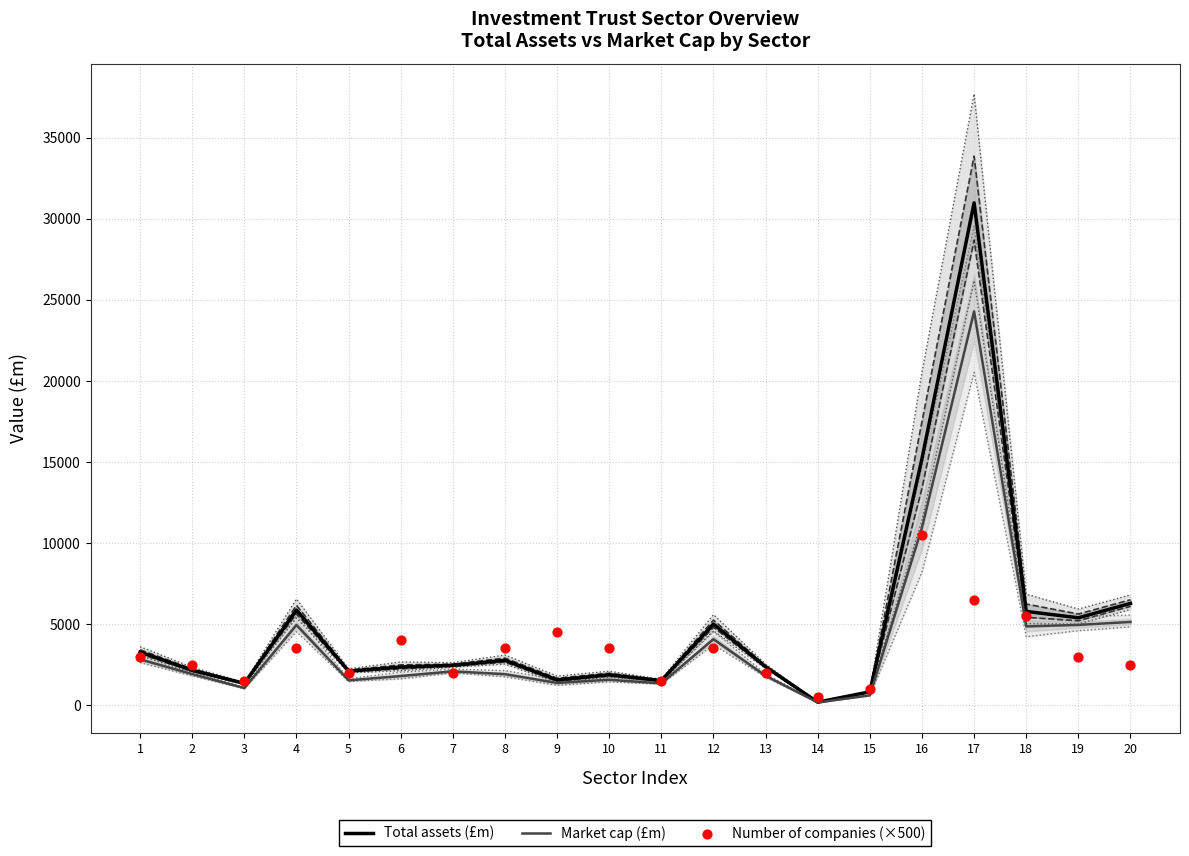

At which category is the sum across all series the highest?

17